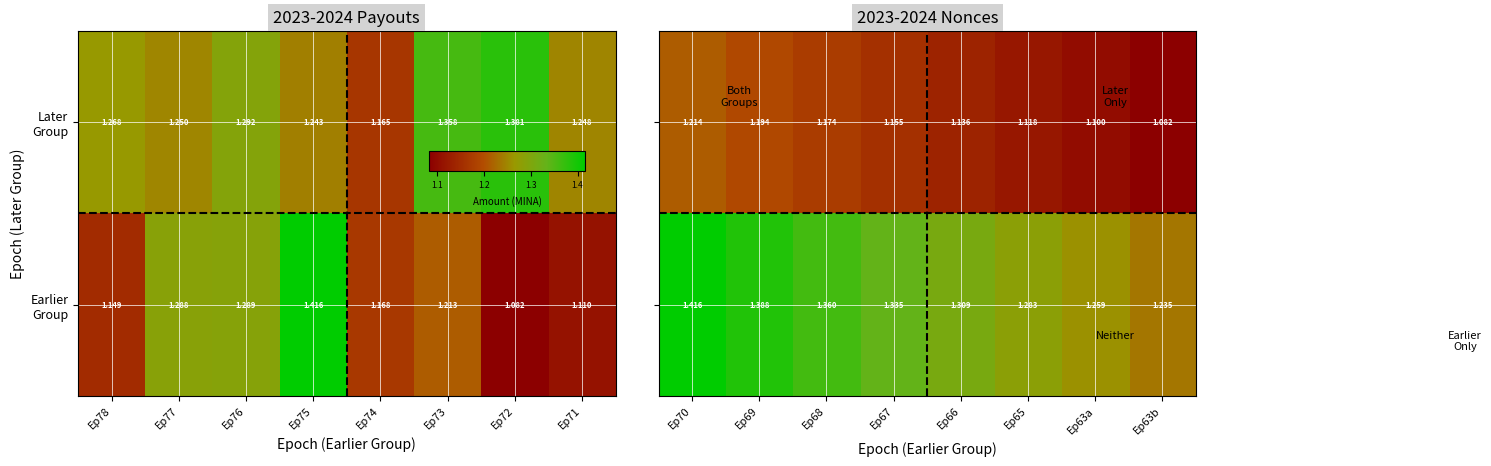

Which series has the largest total across all categories?

Earlier Group